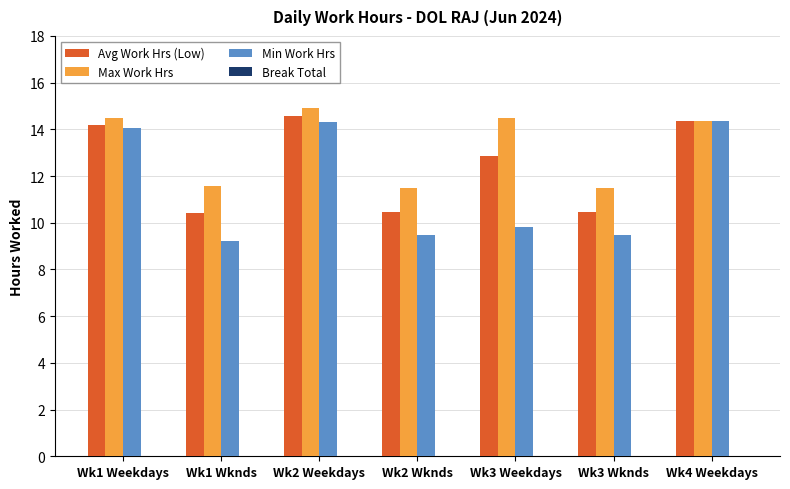

Which series has the largest total across all categories?

Max Work Hrs